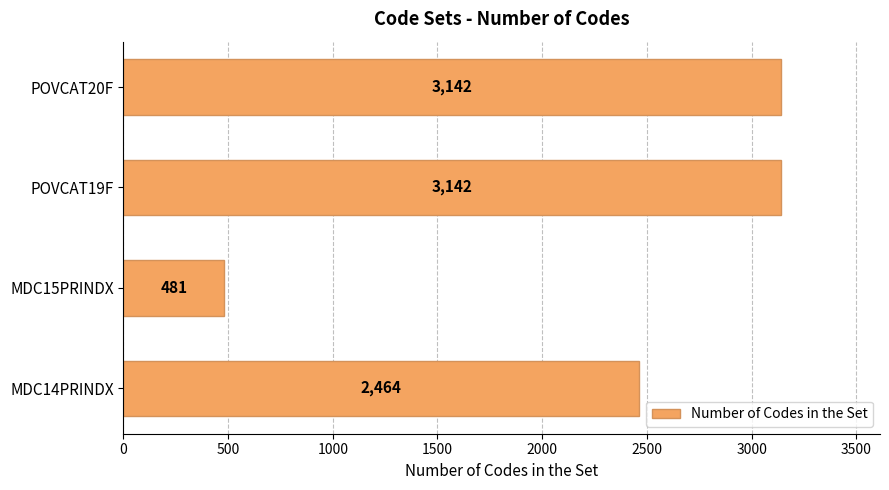

The value at MDC15PRINDX is 214. True or false?

False